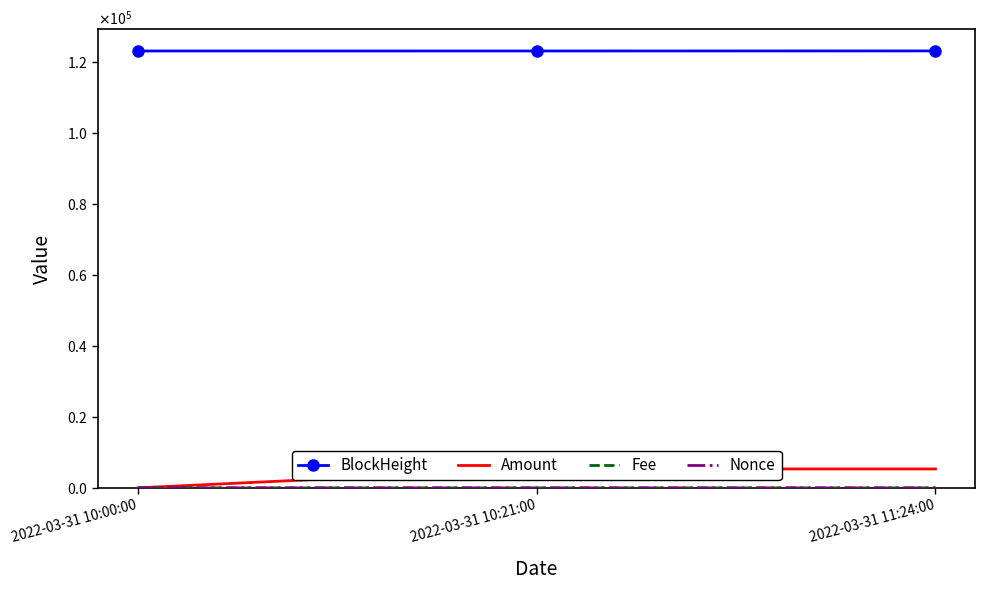

What is the sum of all Nonce values?

3.0